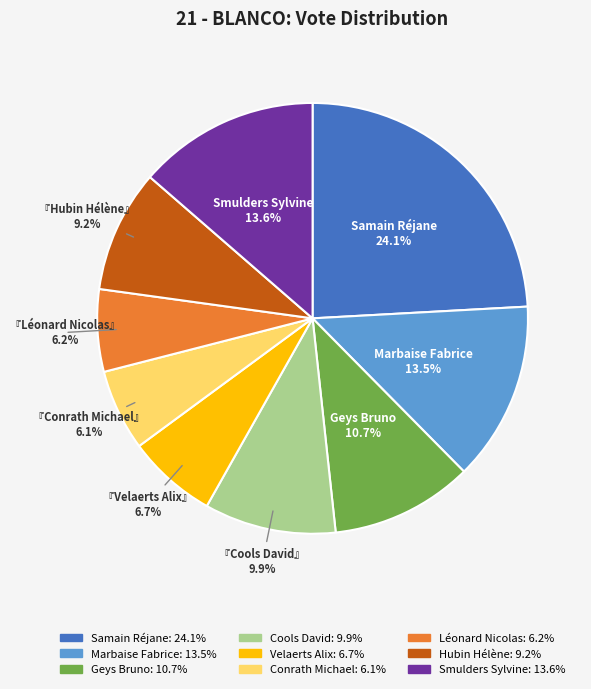

Is there any slice that represents more than half of the pie?

No